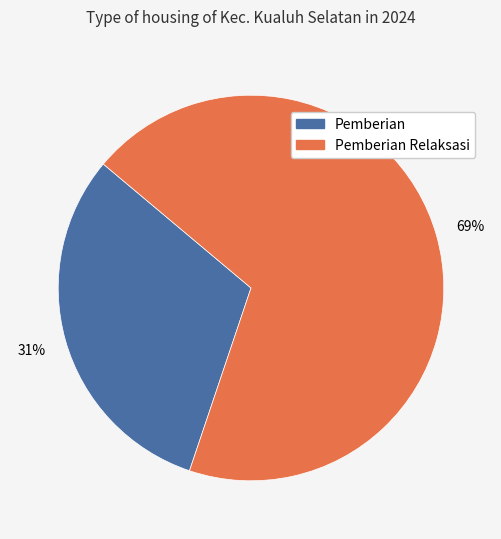

To the nearest percent, what is the average slice percentage?

50%